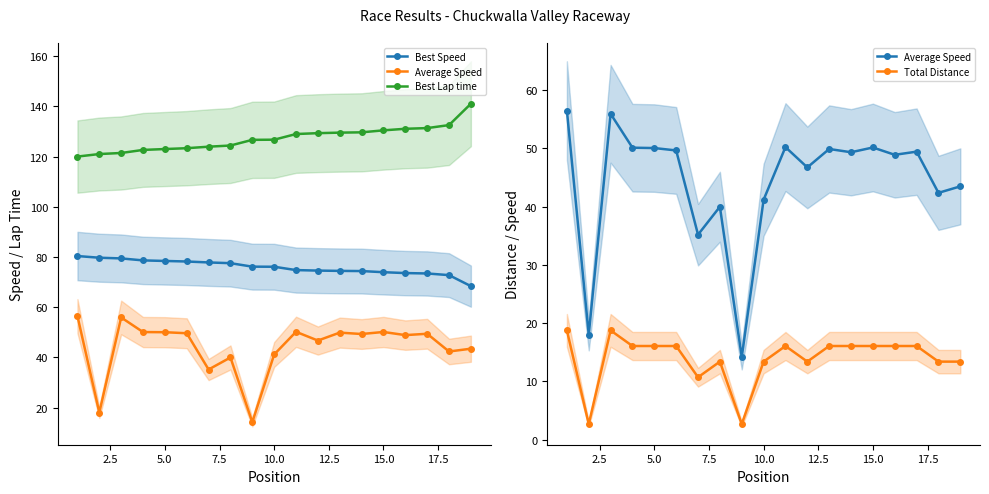

What is the lowest value of the Best Speed series?

68.4